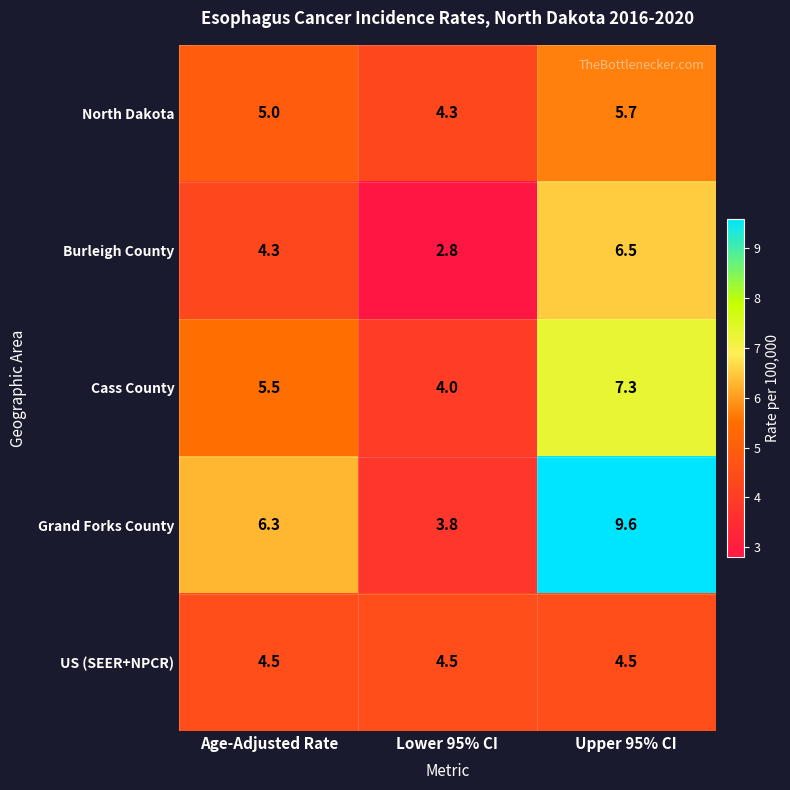

Is it true that North Dakota equals 2.5 at Age-Adjusted Rate?

False